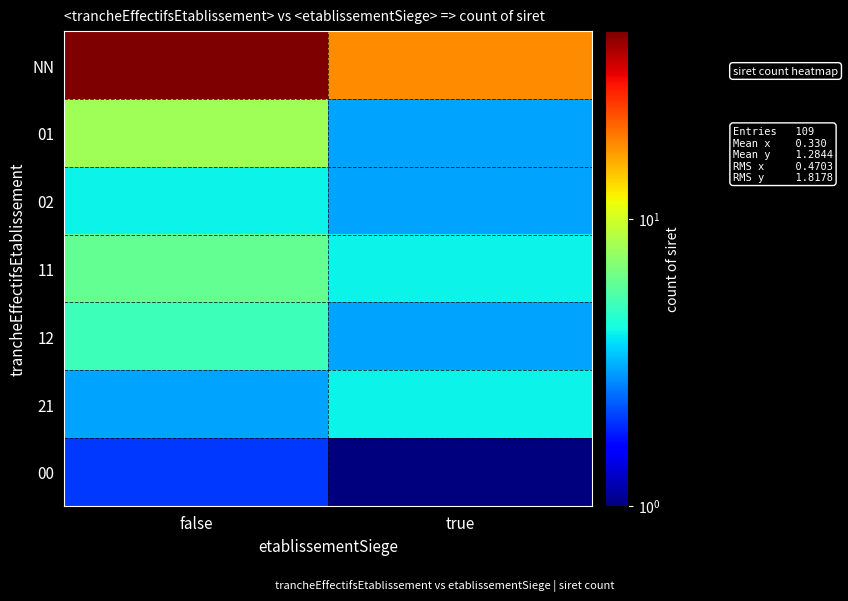

Which series changed the most between false and true?

NN